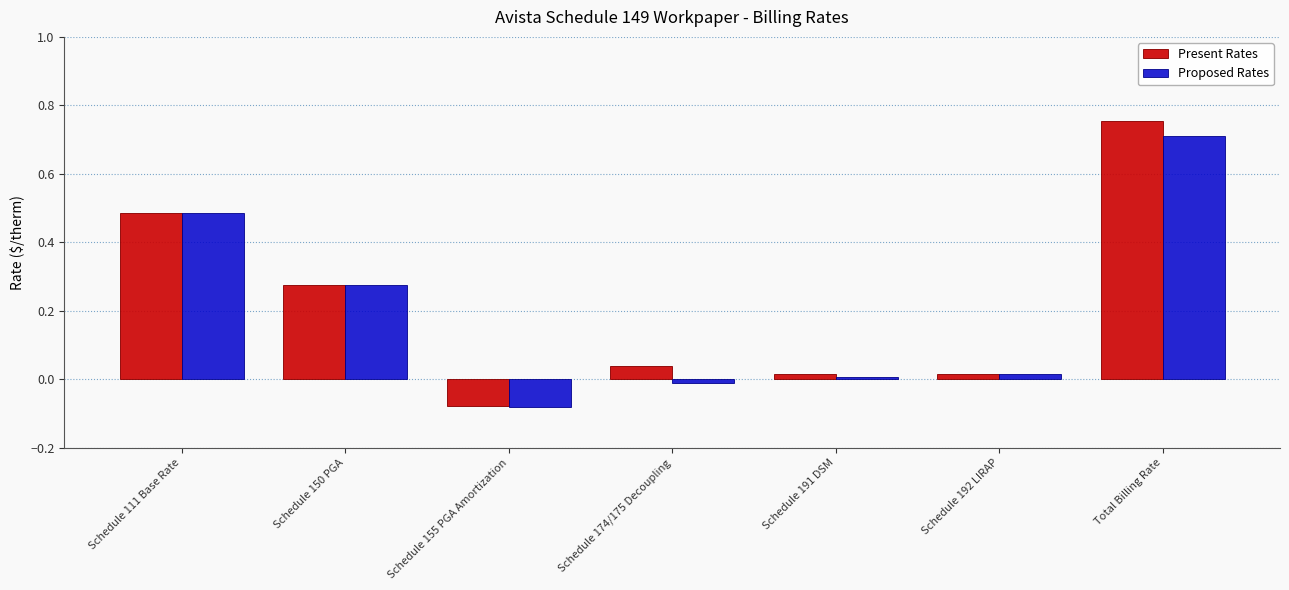

Which series has the widest spread of values?

Present Rates